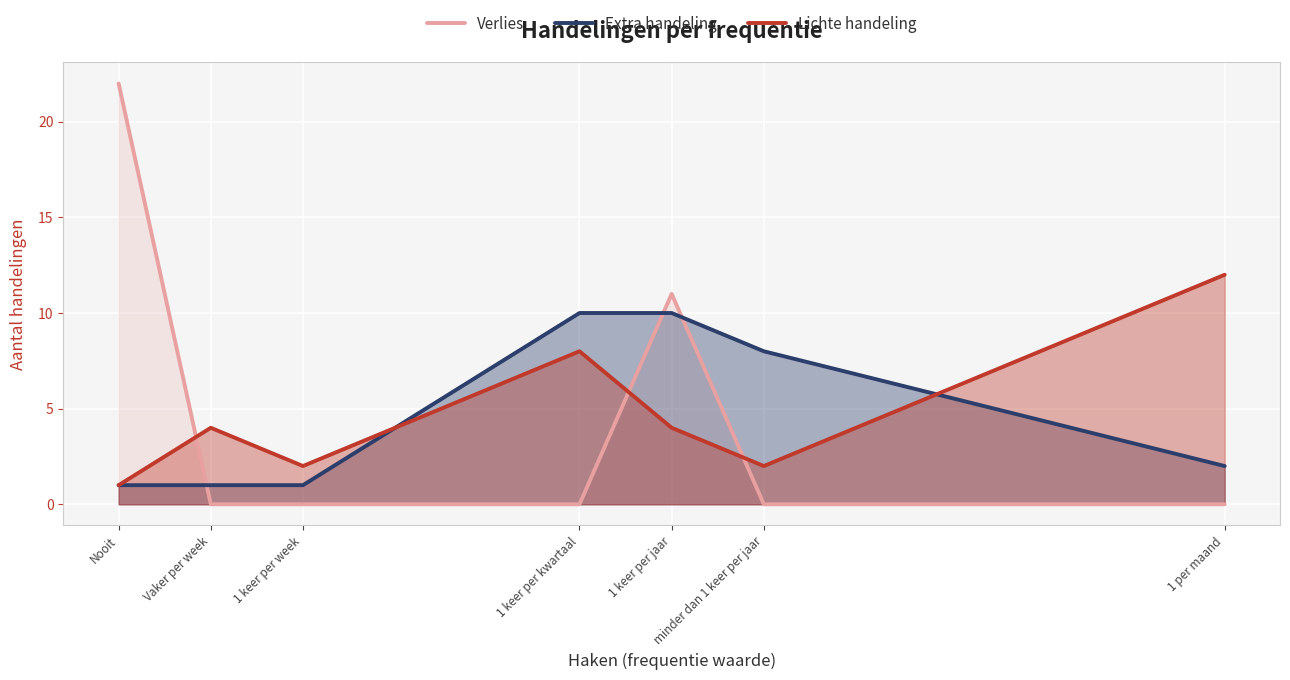

What is the sum of all Lichte handeling values?

33